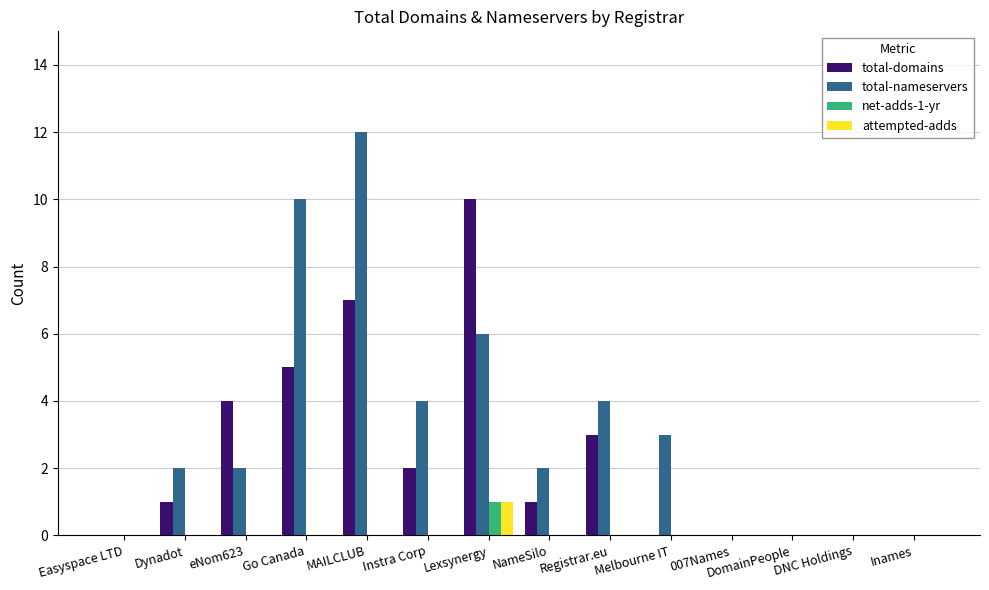

How many series are shown in this chart?

4